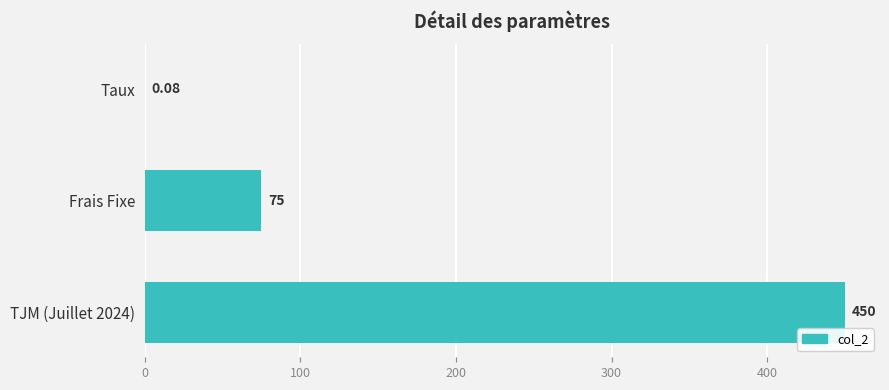

Where is the data nearest to the value 225?

Frais Fixe